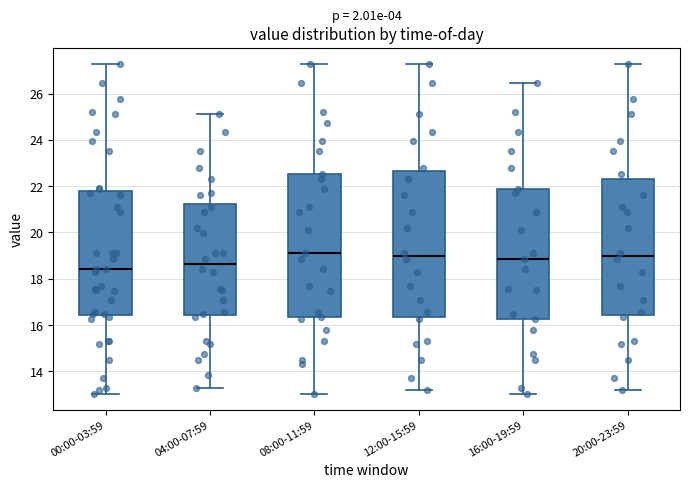

Where does the lower whisker of the box for 08:00-11:59 end on the y-axis? The values are not printed on the chart, so give them approximately, as read against the axis.

13.0